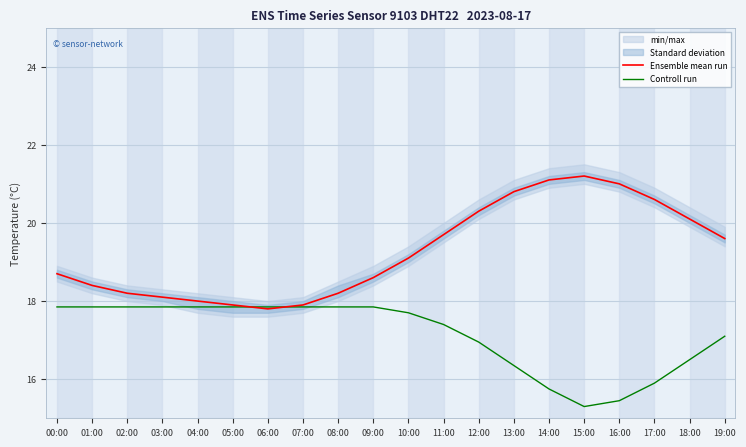

Which series has the largest range (max minus min)?

Ensemble mean run